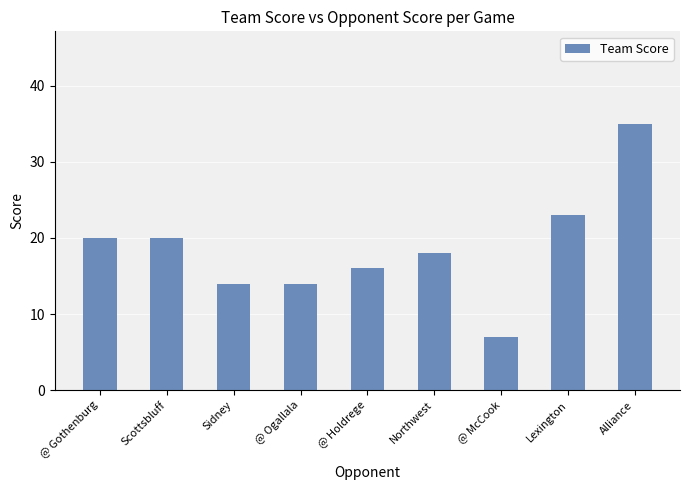

How many distinct data groups are displayed?

1